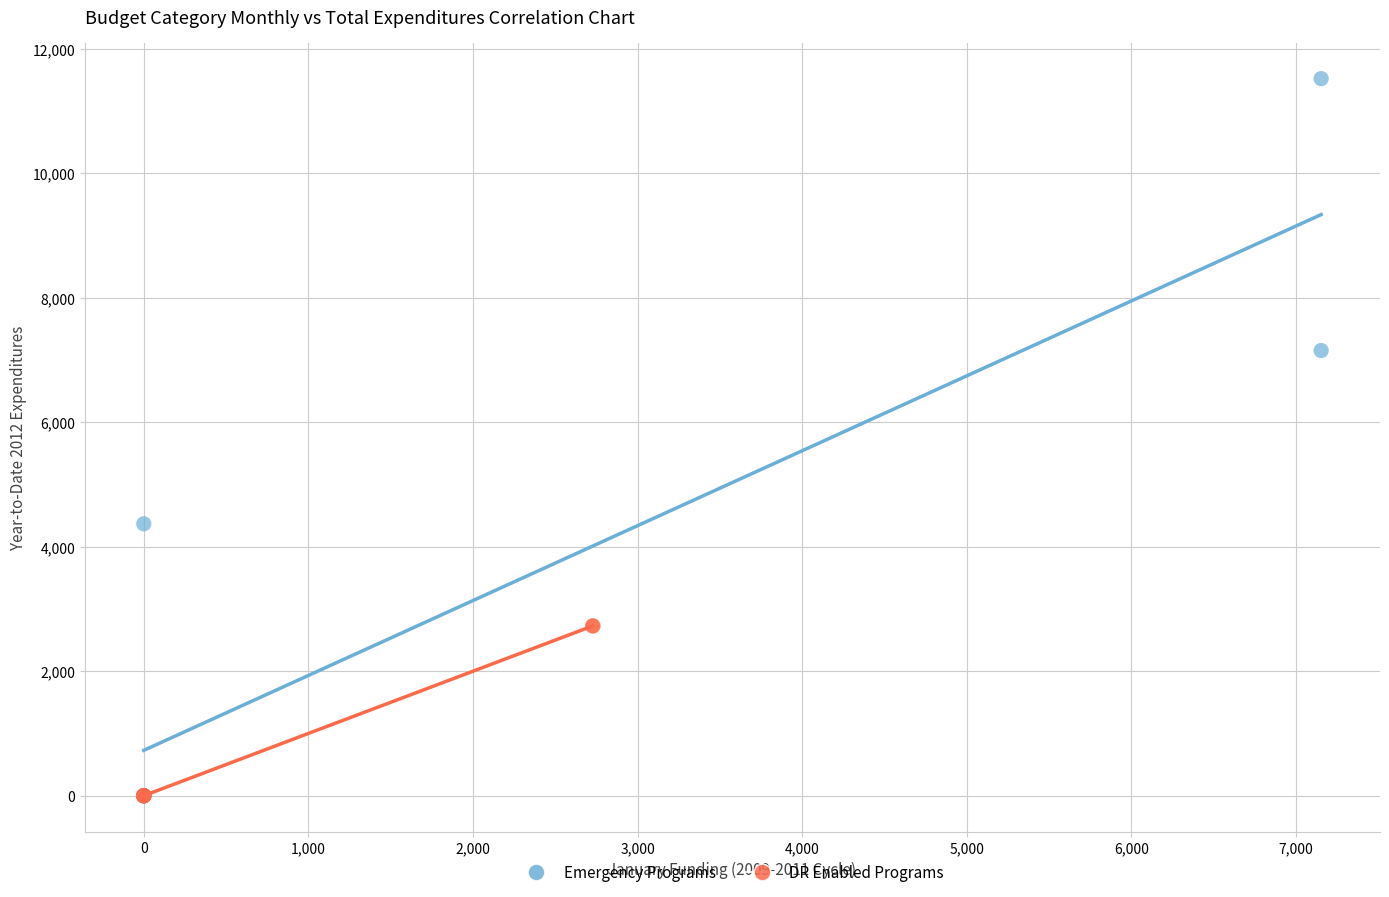

Which series has the largest Y range (max minus min)?

Emergency Programs